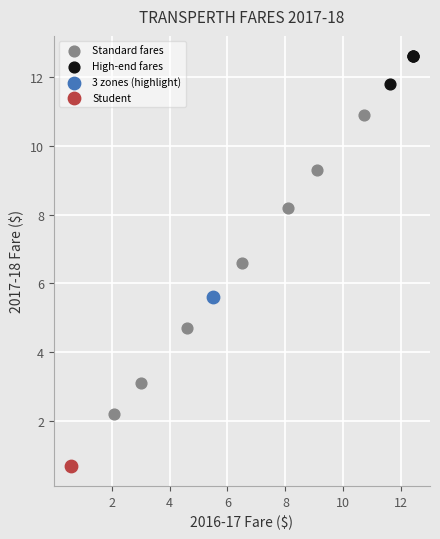

What are all the series names shown in the legend?

Standard fares, High-end fares, 3 zones (highlight), Student